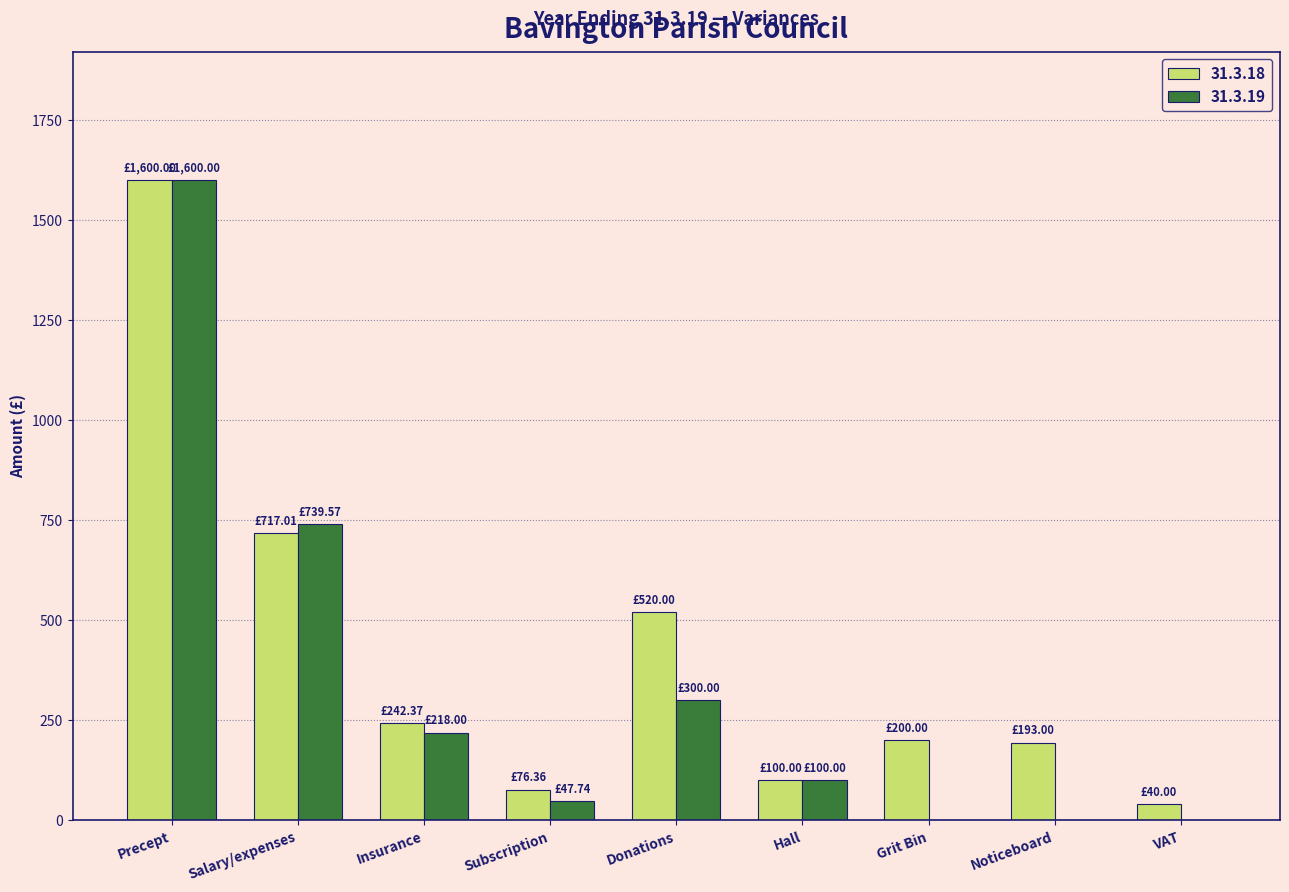

What is the sum of the 31.3.18 values at Insurance and Salary/expenses?

959.4